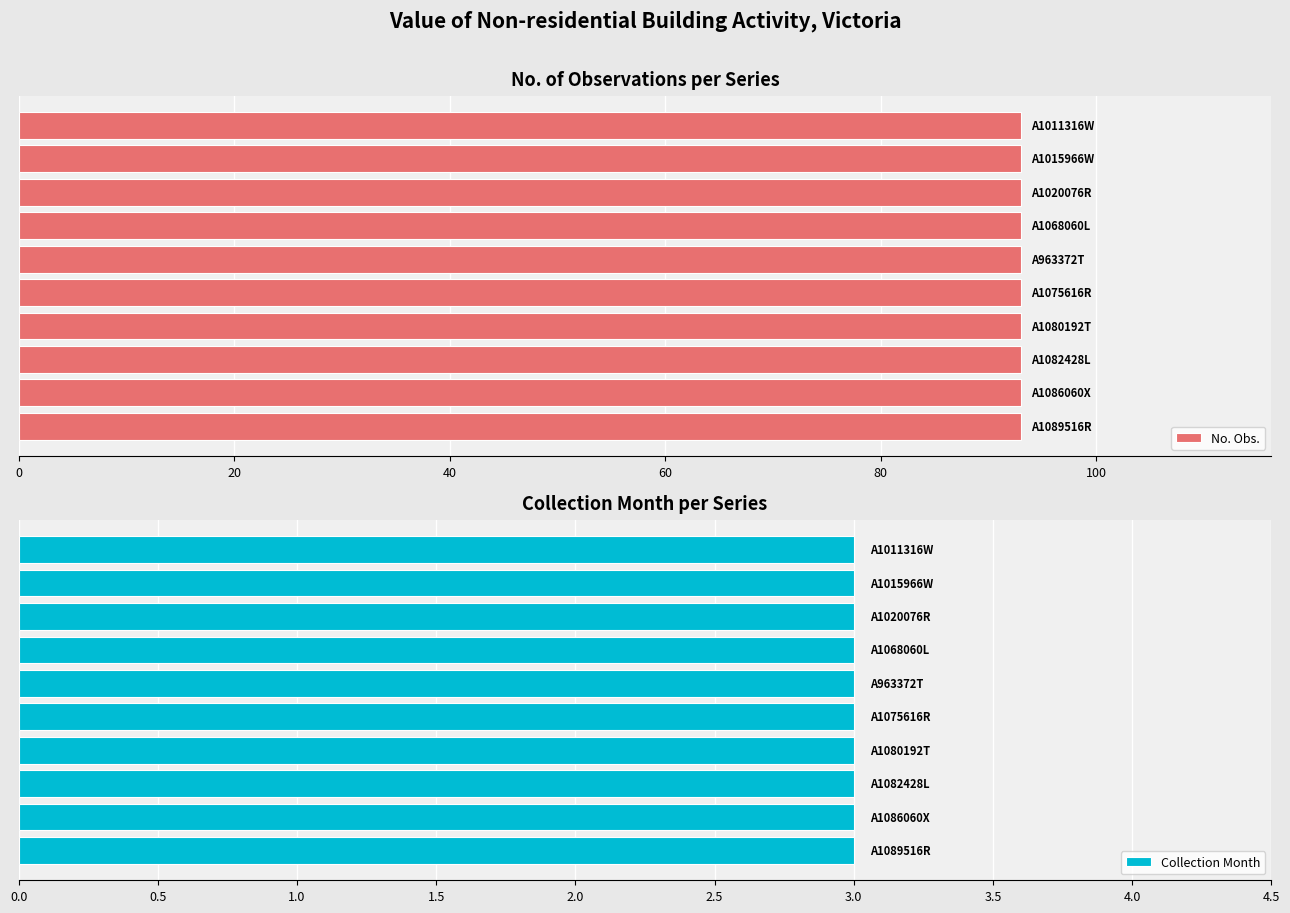

Which label corresponds to the smallest value in the chart?

A1011316W